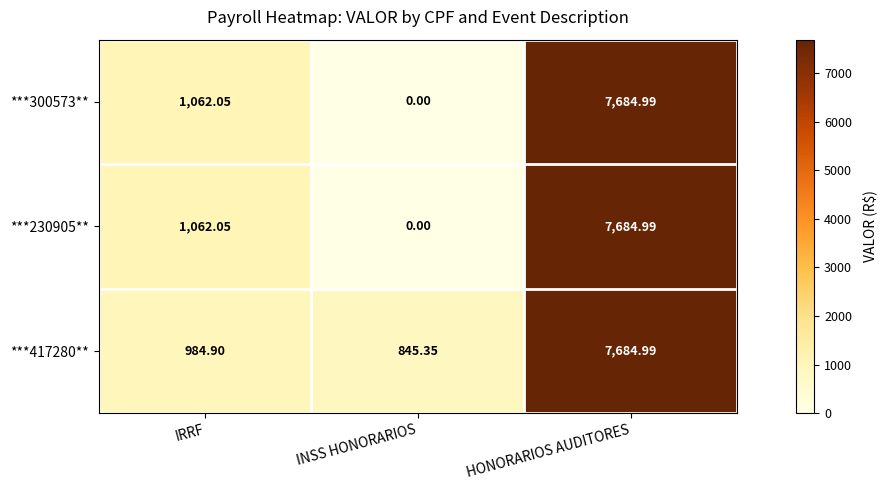

Which series has the largest total across all categories?

***417280**